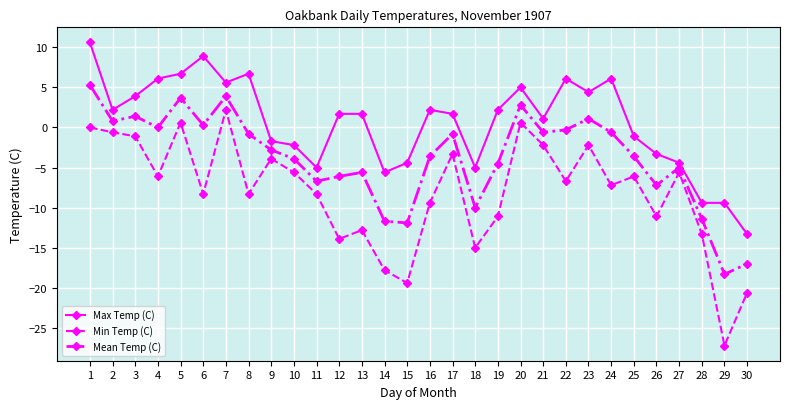

Rank the series by their maximum value, from lowest to highest.

Min Temp (C), Mean Temp (C), Max Temp (C)